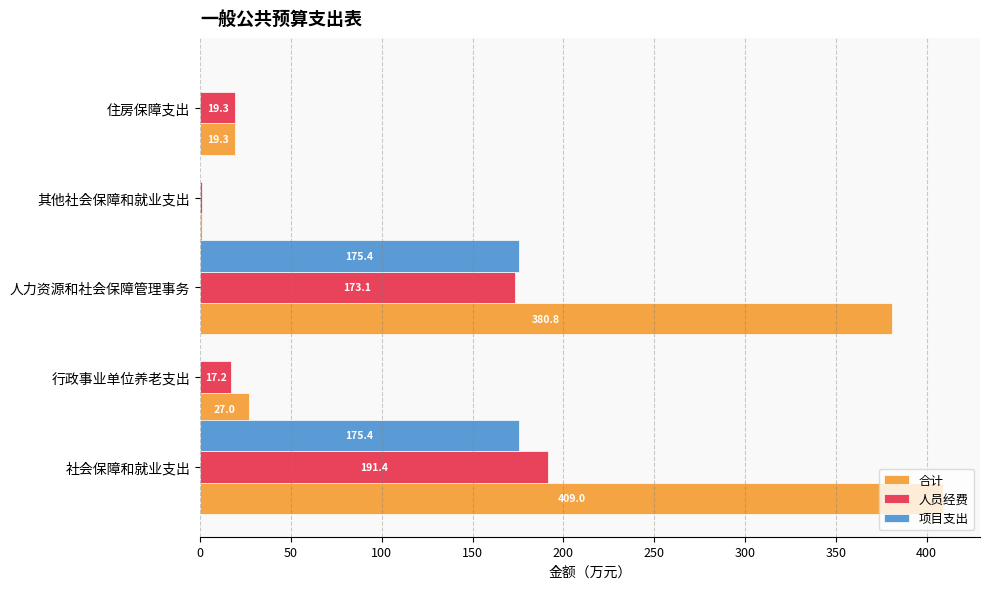

The value of 项目支出 at 行政事业单位养老支出 is -102.8. True or false?

False